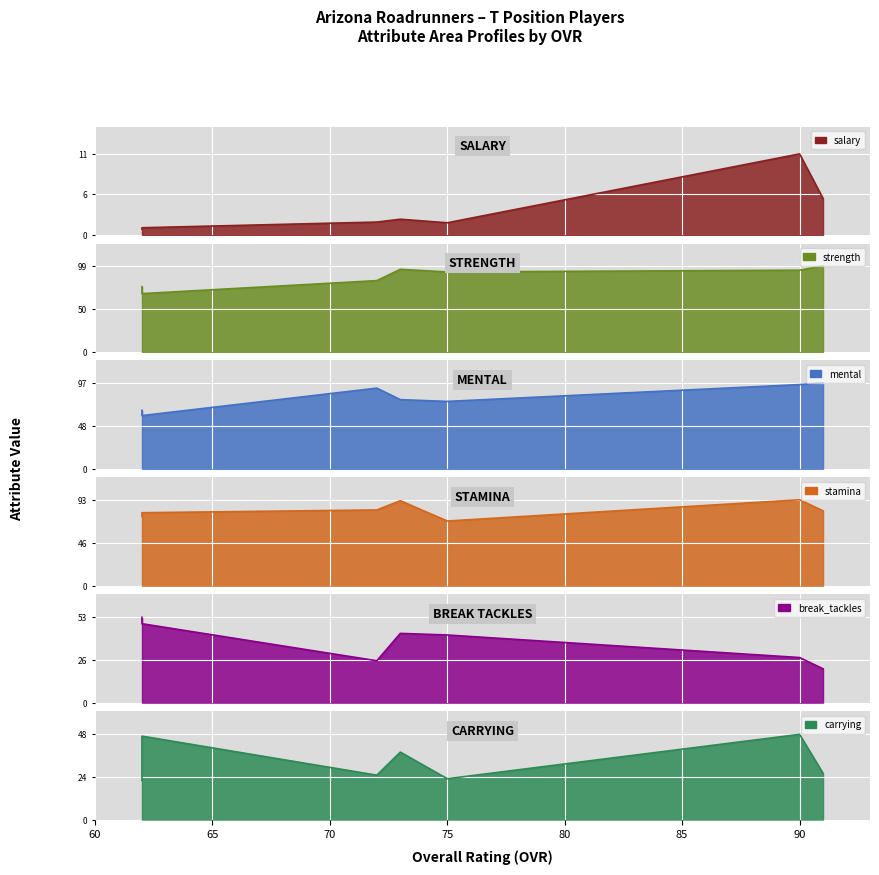

True or false: break_tackles and stamina cross at least once.

False